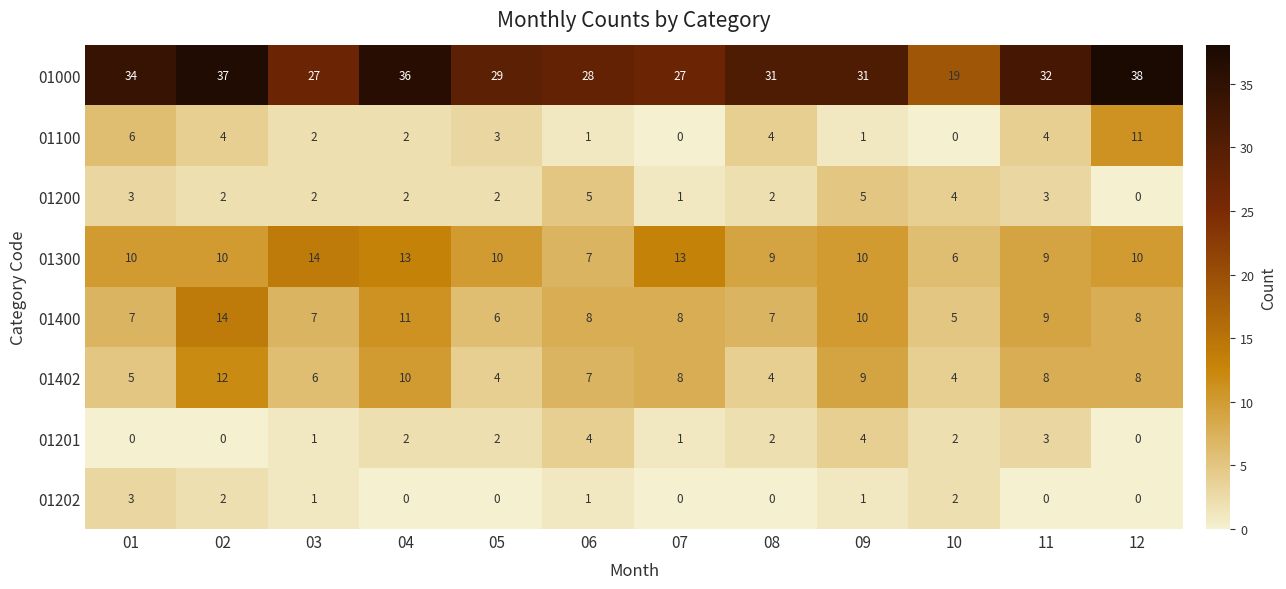

How many 01202 values are between 0 and 2?

11